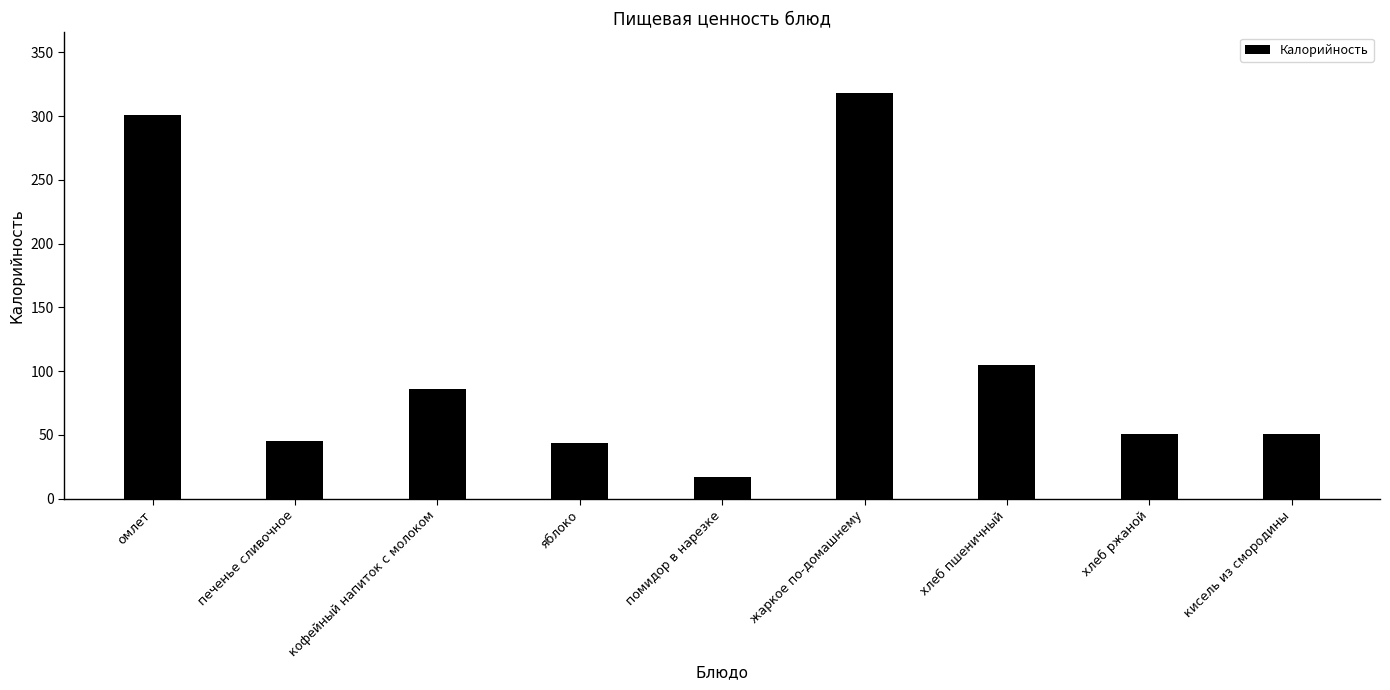

How many data points does each series have?

9